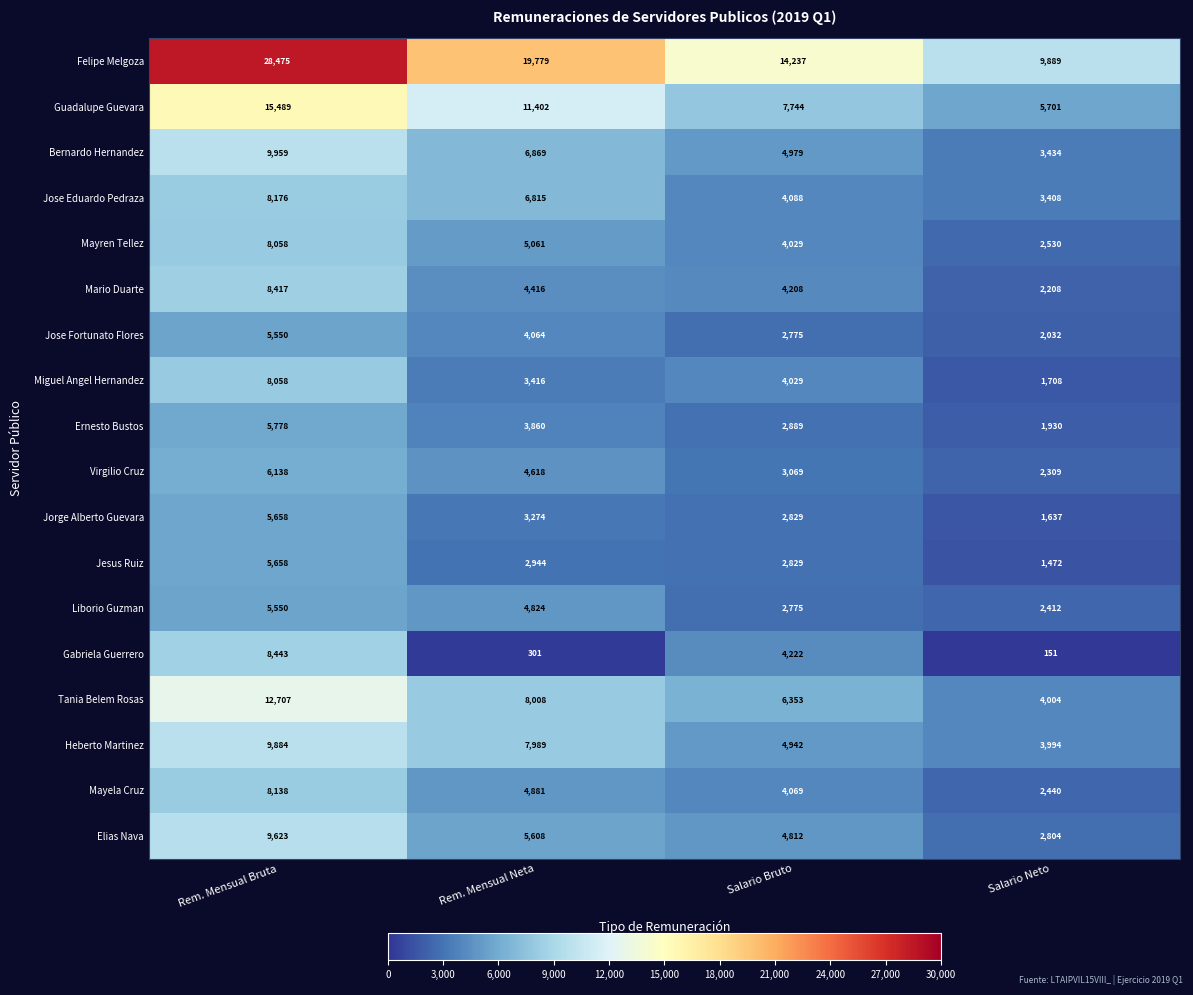

Which series changed the most between Rem. Mensual Neta and Salario Neto?

Felipe Melgoza